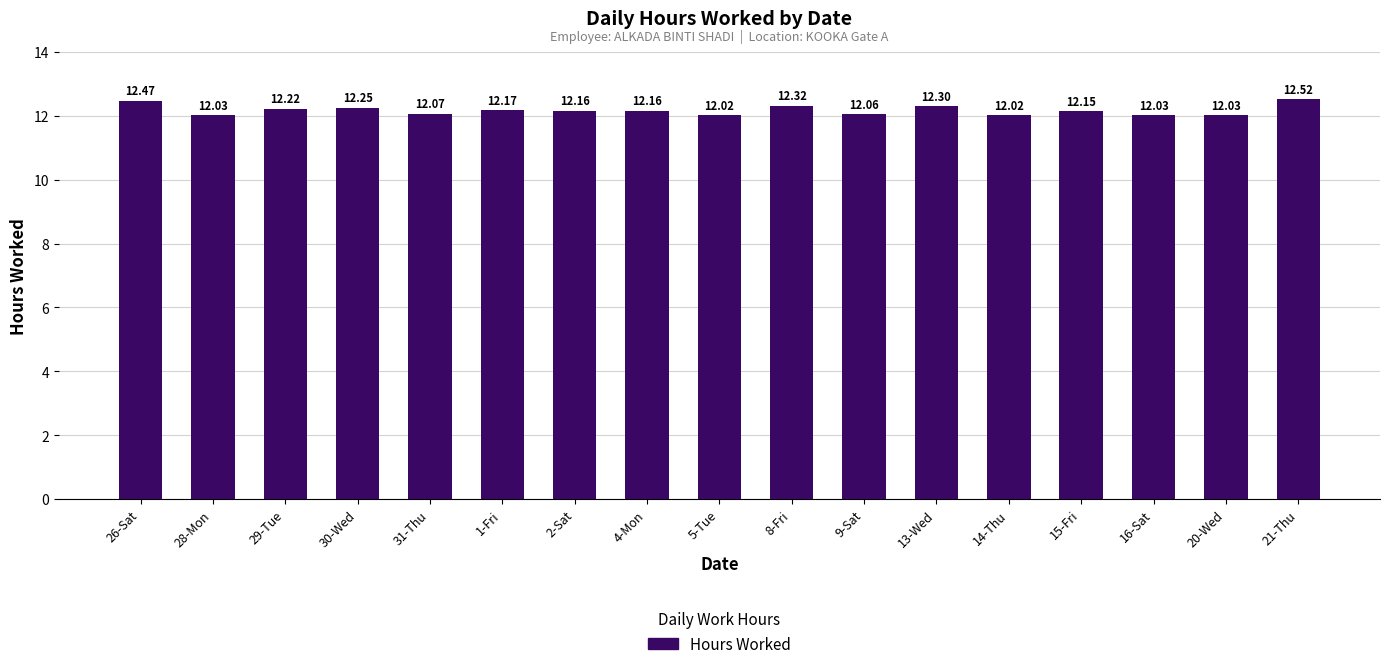

What is the label of the 10th bar from the left?

8-Fri